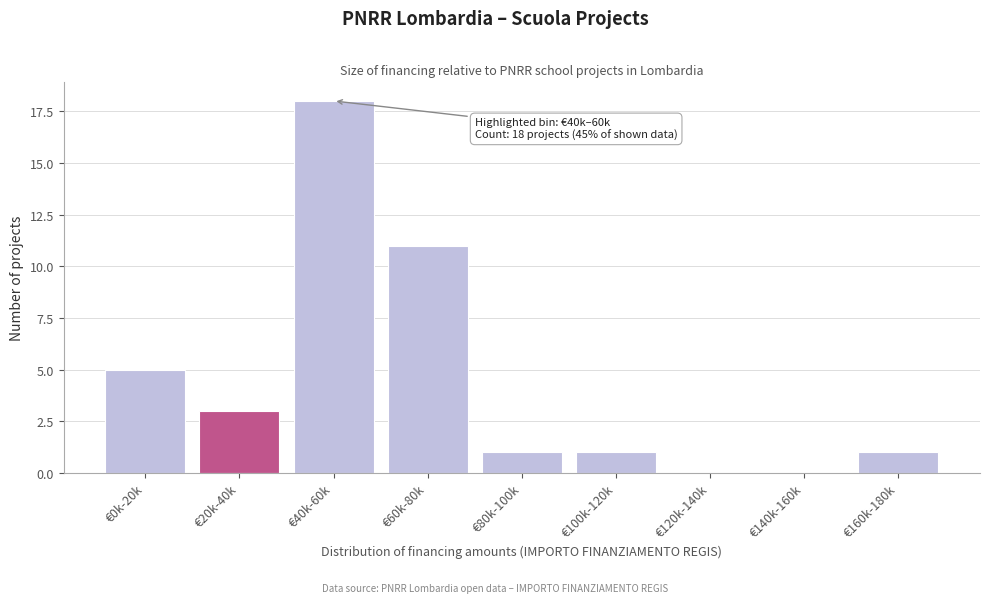

Reading left to right, extract all data points from this chart.

€0k-20k=5	€20k-40k=3	€40k-60k=18	€60k-80k=11	€80k-100k=1	€100k-120k=1	€120k-140k=0	€140k-160k=0	€160k-180k=1